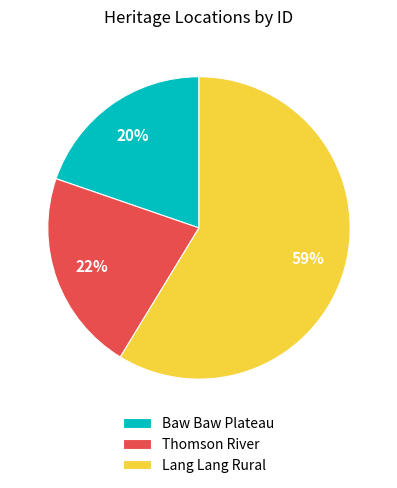

To the nearest percent, what is the average slice percentage?

33%